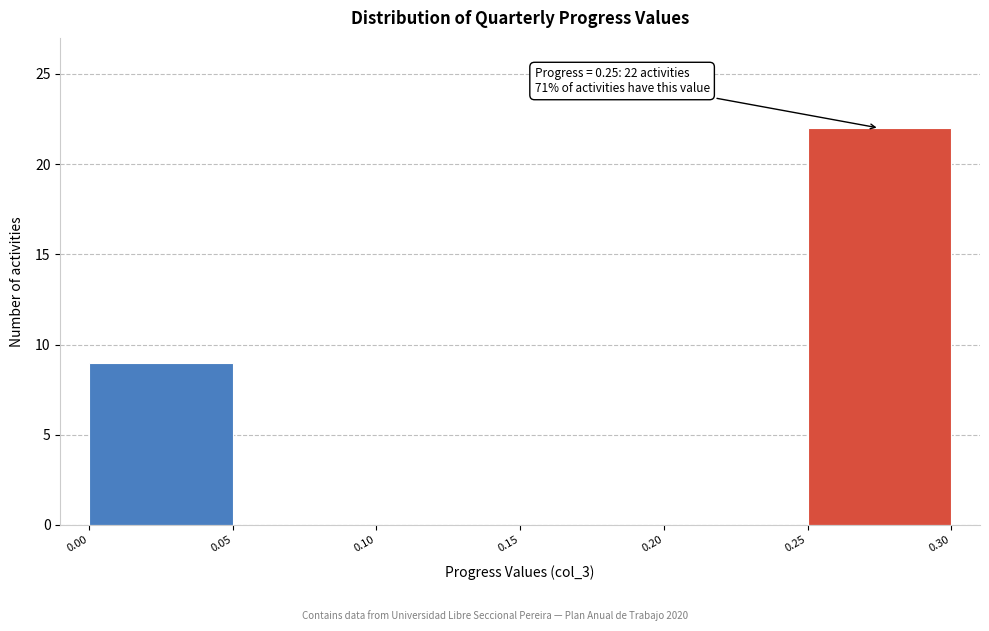

Which range on the x-axis has the tallest bar?

0.25 to 0.30